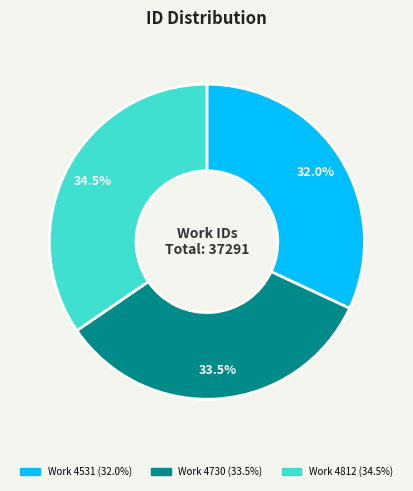

What is the largest slice in the pie chart?

Work 4812